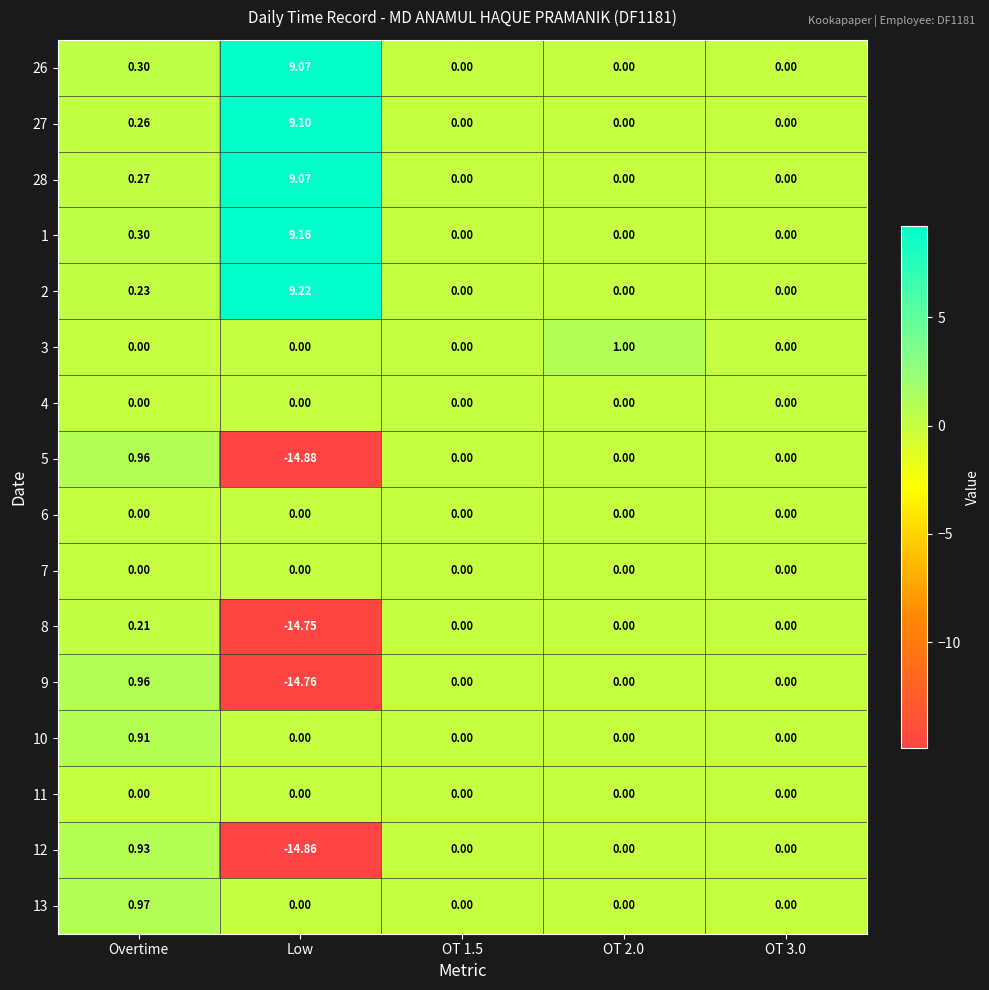

Which category has the highest value in the 8 series?

Overtime